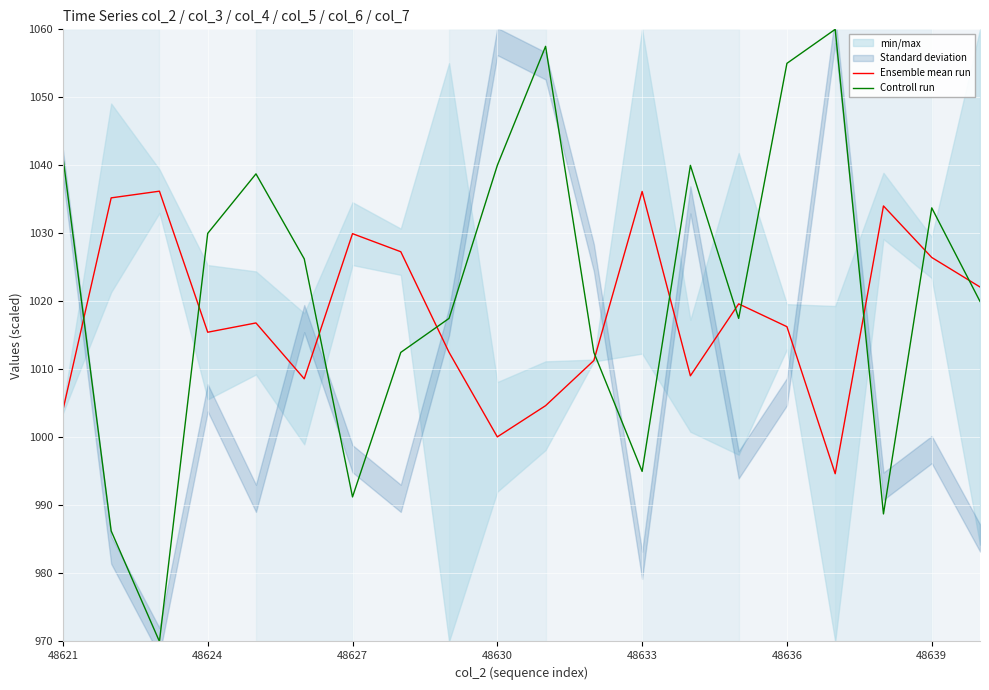

At how many categories does at least one series exceed 1035?

10